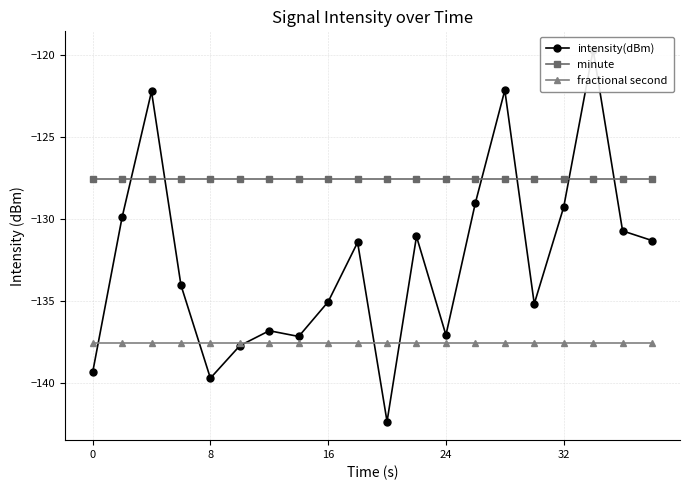

Is this an area chart (filled region under the line)?

No